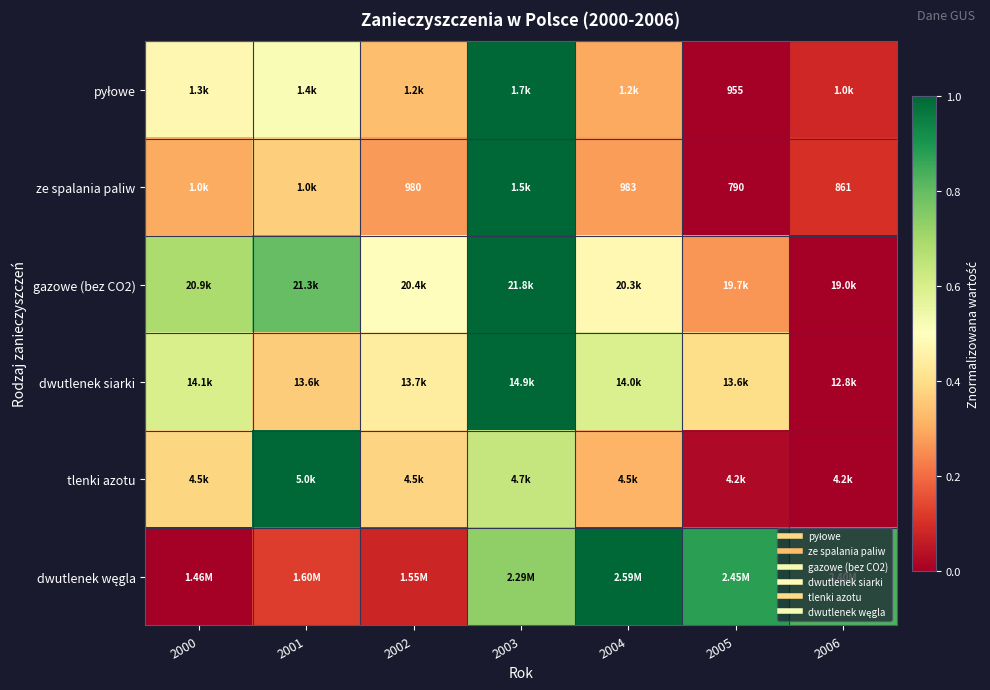

Which has a higher value, 2006 or 2001?

2001